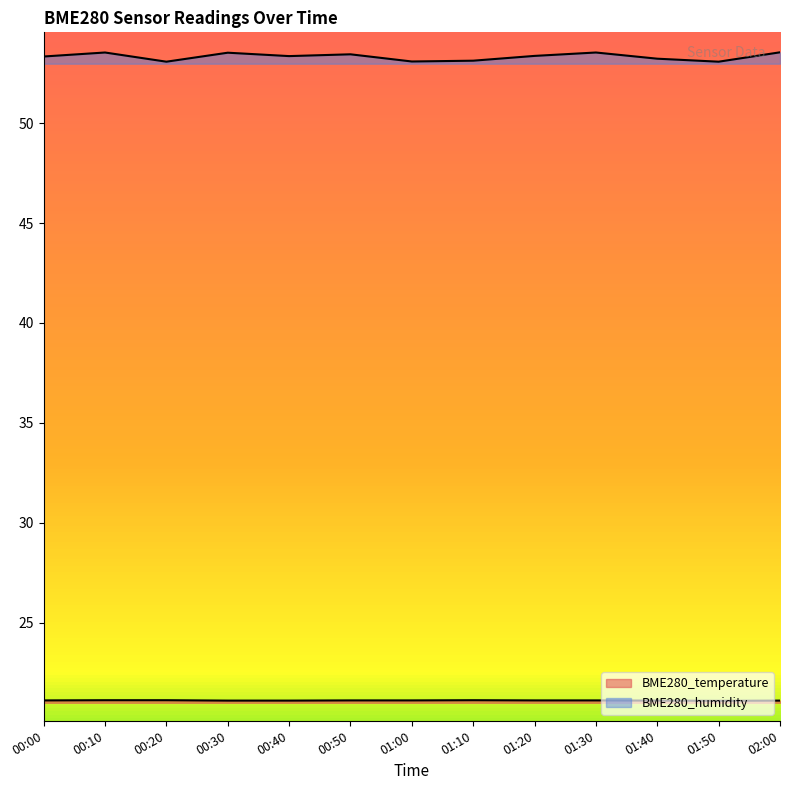

What is the maximum value for BME280_temperature?

21.1